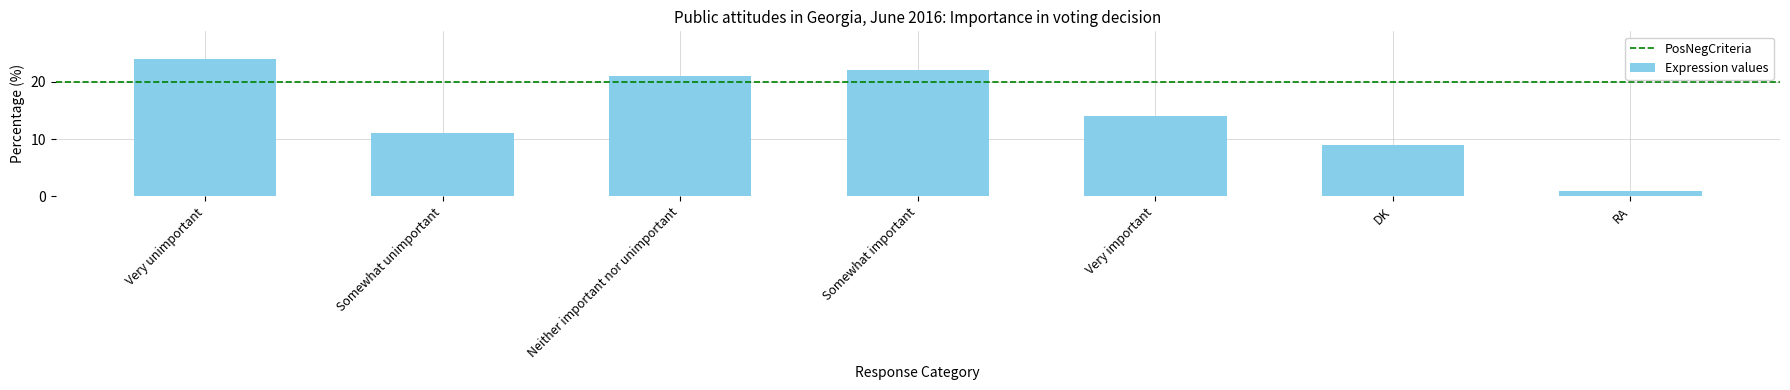

Which category has the highest value across all series?

Very unimportant